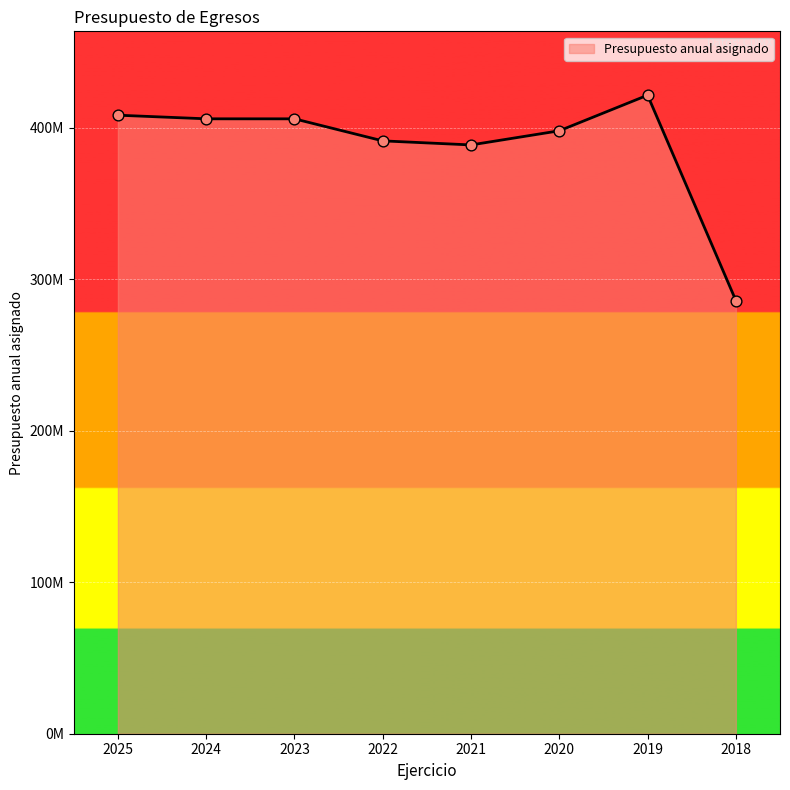

Which has a higher value, 2018 or 2024?

2024